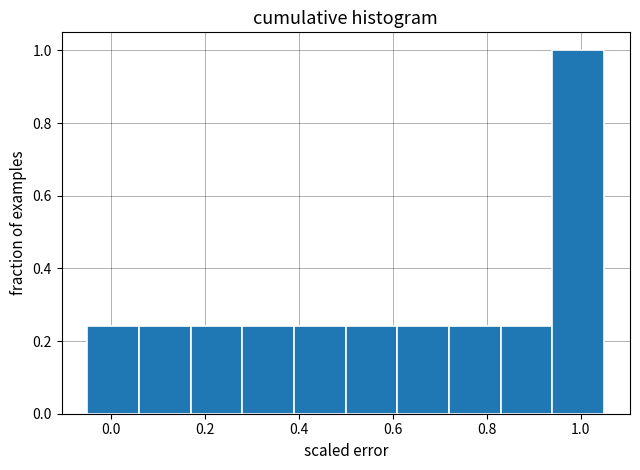

How tall is the bar that spans 0.39 to 0.50 on the x-axis? Neither the bar edges nor the heights are printed on the chart, so give them approximately, as read against the axes.

0.24